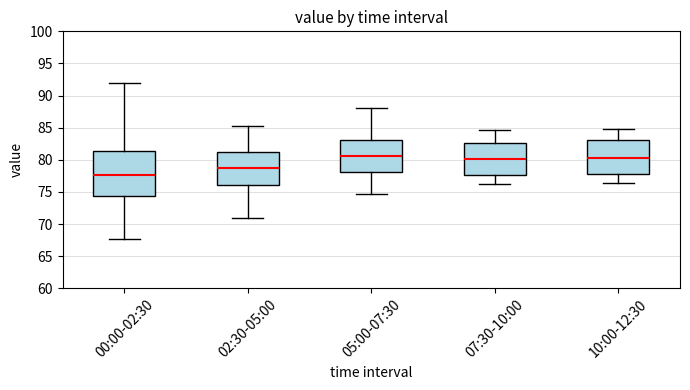

Reading left to right, transcribe this box plot: for each box, give where its median line is, the range the box spans, and where its two whiskers end, as read against the y-axis. The values are not printed on the chart, so give them approximately, as read against the axis.

00:00-02:30: median 77.5, box 74.5 to 81.5, whiskers 67.5 to 92.0
02:30-05:00: median 78.5, box 76.0 to 81.0, whiskers 71.0 to 85.0
05:00-07:30: median 80.5, box 78.0 to 83.0, whiskers 74.5 to 88.0
07:30-10:00: median 80.0, box 77.5 to 82.5, whiskers 76.0 to 84.5
10:00-12:30: median 80.5, box 78.0 to 83.0, whiskers 76.5 to 85.0